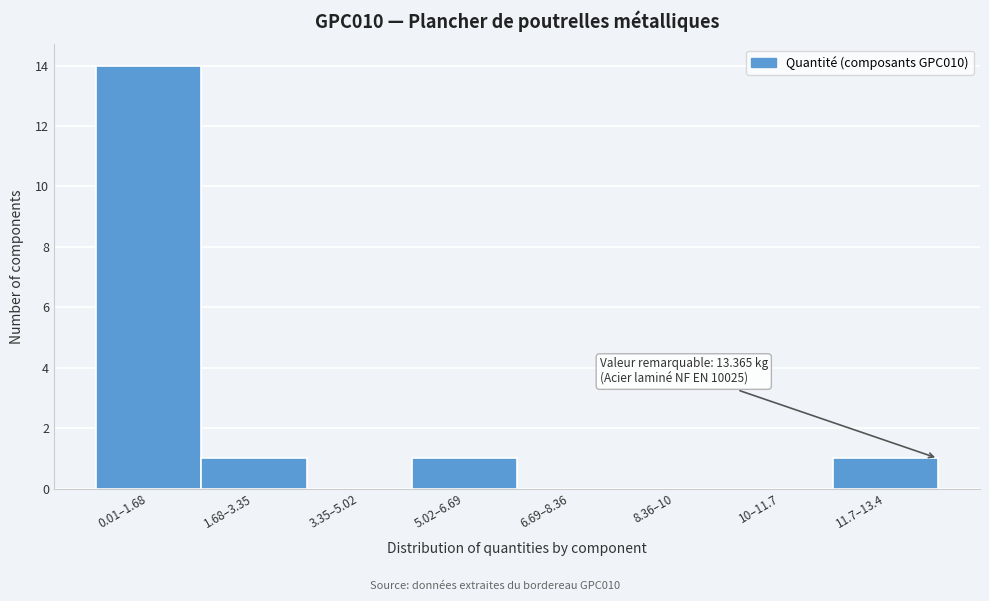

Reading left to right, extract all data points from this chart.

0.01–1.68=14	1.68–3.35=1	3.35–5.02=0	5.02–6.69=1	6.69–8.36=0	8.36–10=0	10–11.7=0	11.7–13.4=1